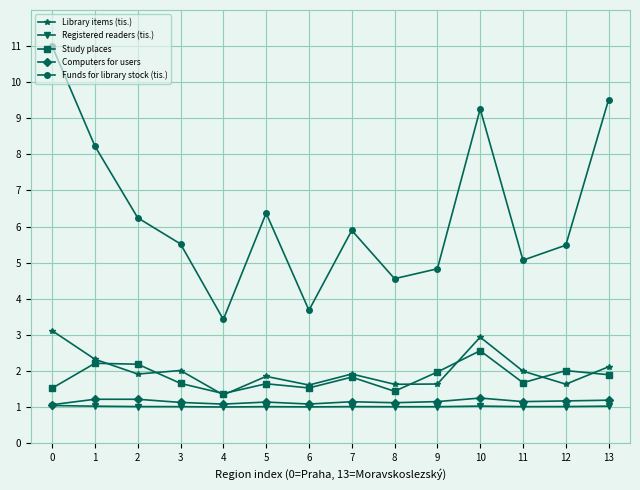

Between 11 and 13, which series saw the biggest shift?

Funds for library stock (tis.)